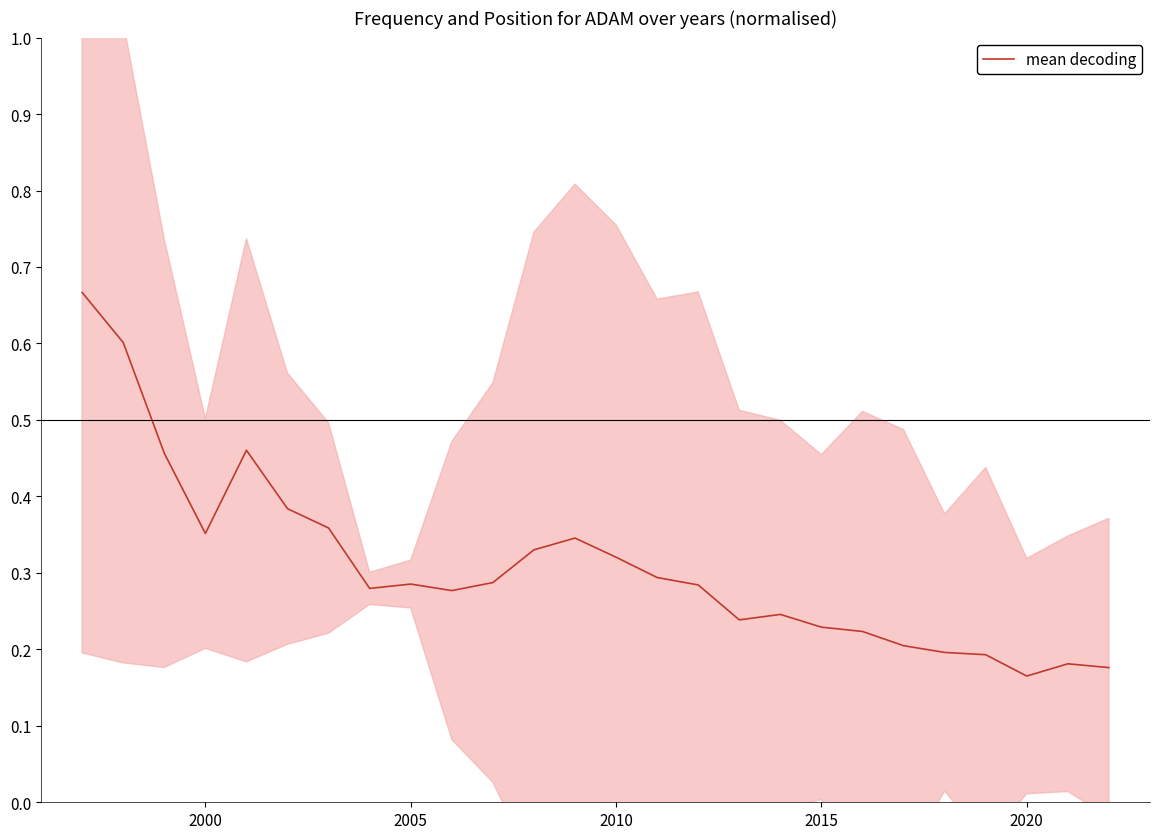

How many points are lower than both their immediate neighbors (excluding endpoints)?

5